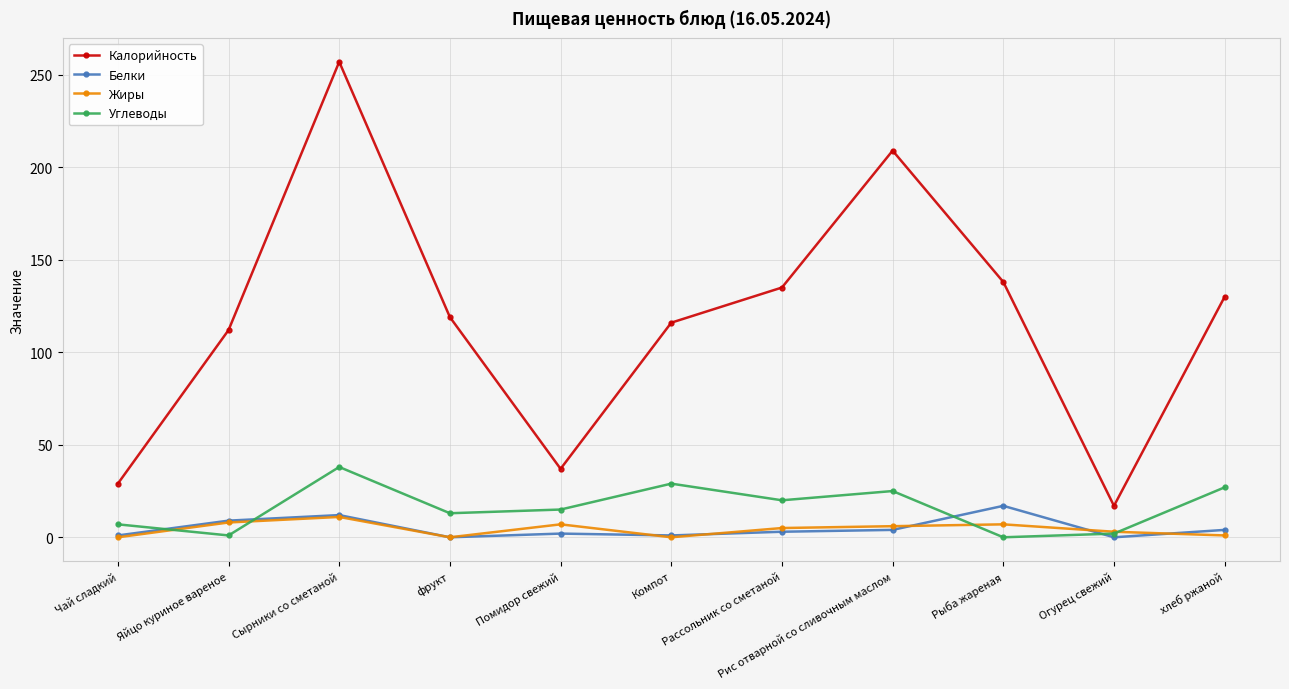

Where does the Жиры series first go above 5?

Яйцо куриное вареное